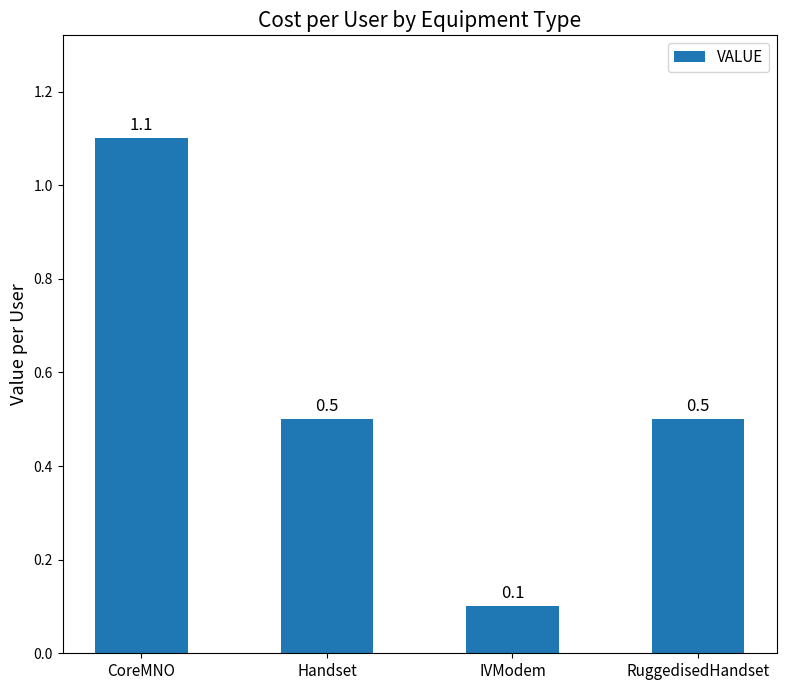

What position from the left is Handset?

2